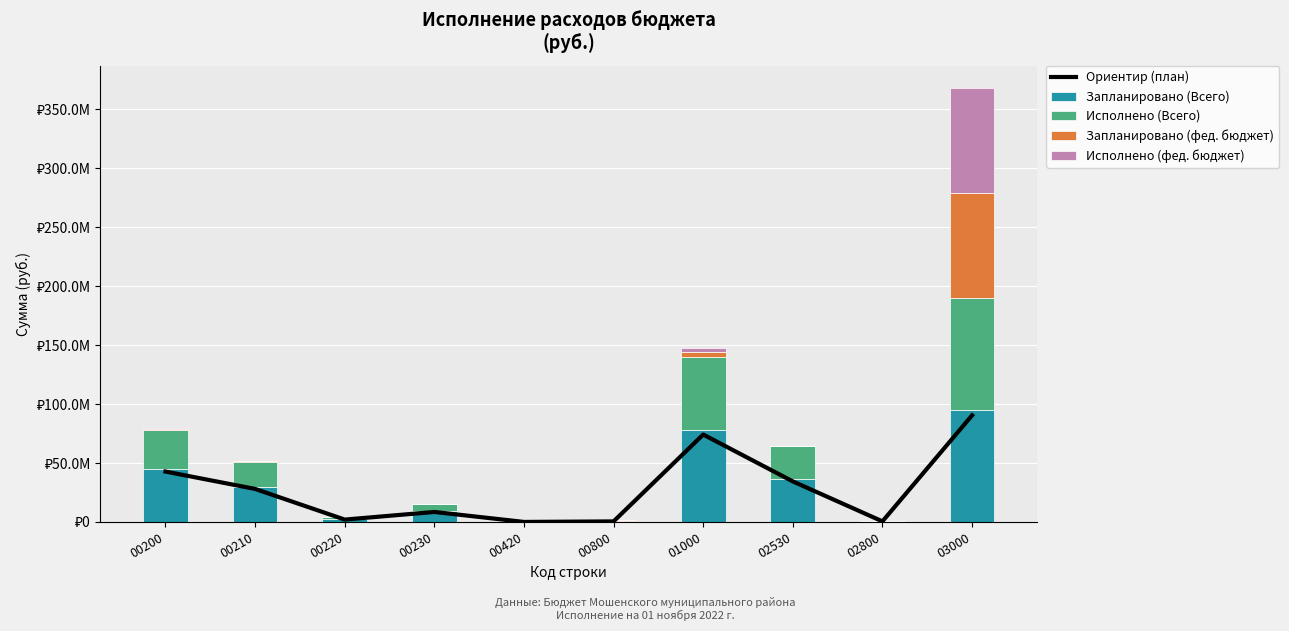

What value does the Запланировано (Всего) series have at 02800?

527800.0